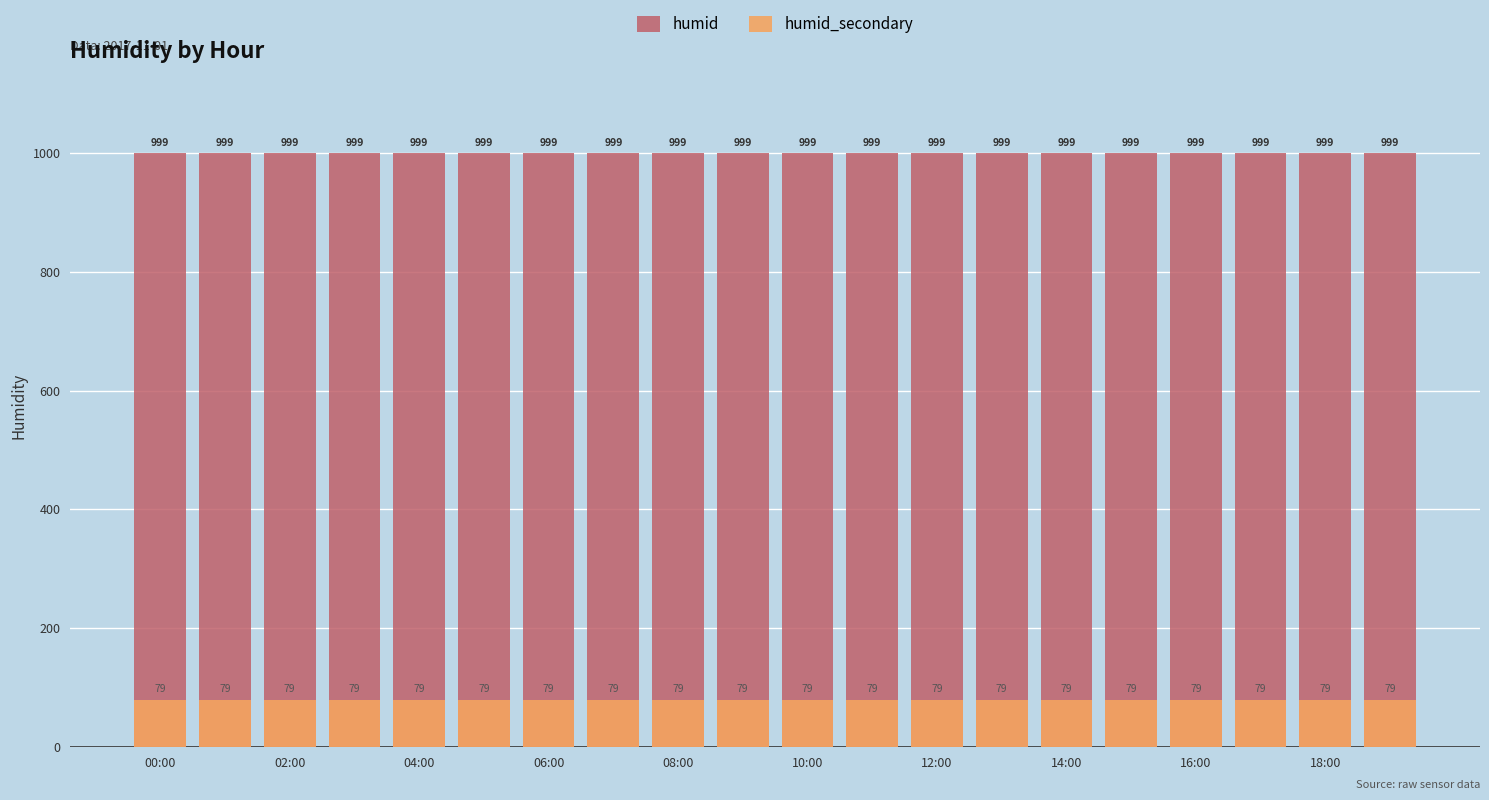

The humid_secondary series shows 128.5 at 11. True or false?

False